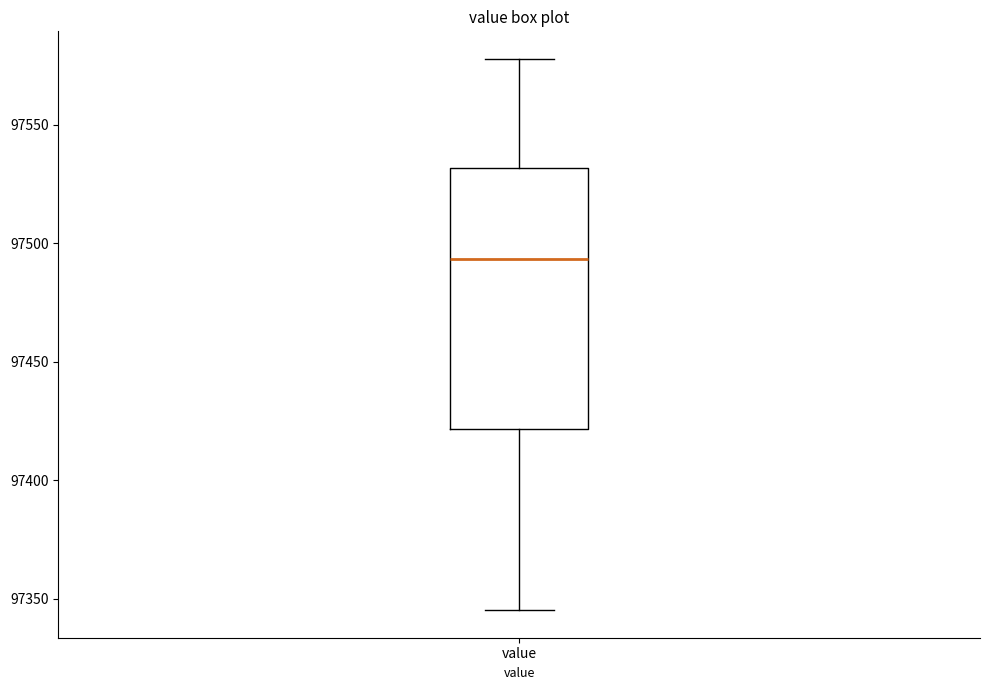

Where is the lower edge of the box for value on the y-axis? The values are not printed on the chart, so give them approximately, as read against the axis.

97420